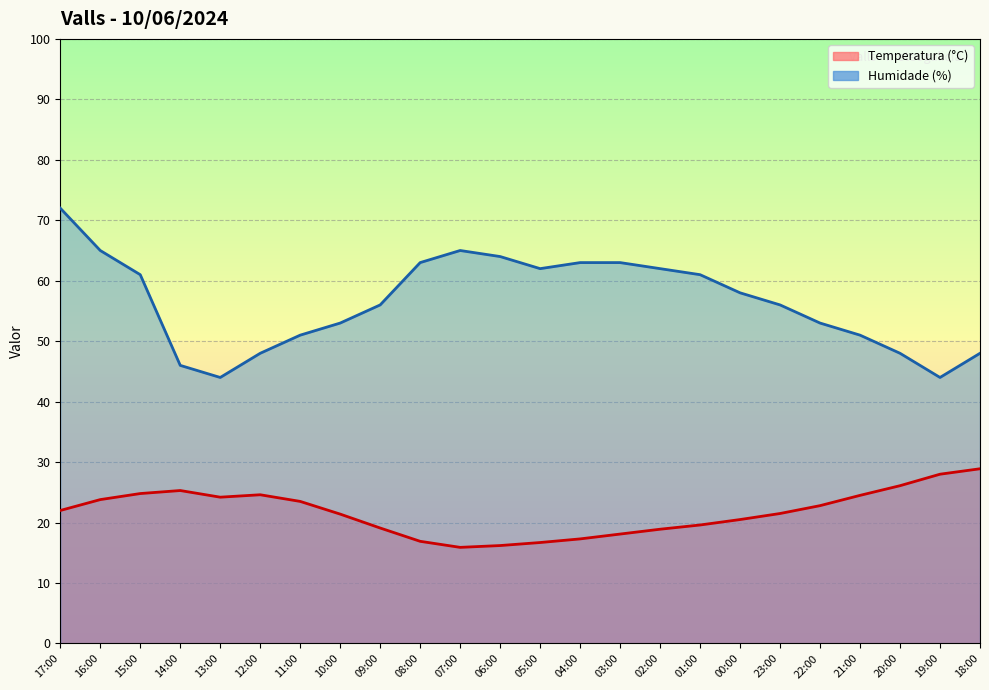

Which category has the lowest value in the Temperatura (°C) series?

07:00